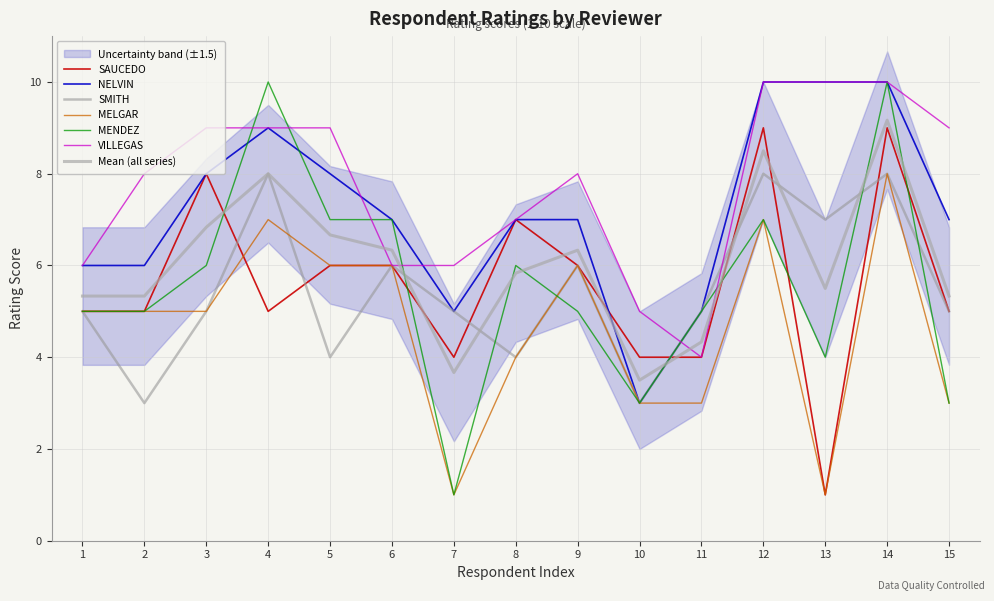

Is it true that MENDEZ equals 11 at 6?

False